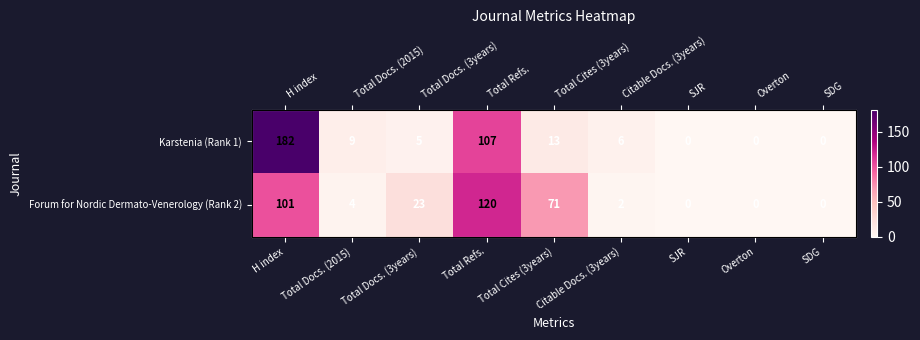

What is the difference between the second highest and second lowest values in the Forum for Nordic Dermato-Venerology (Rank 2) series?

101